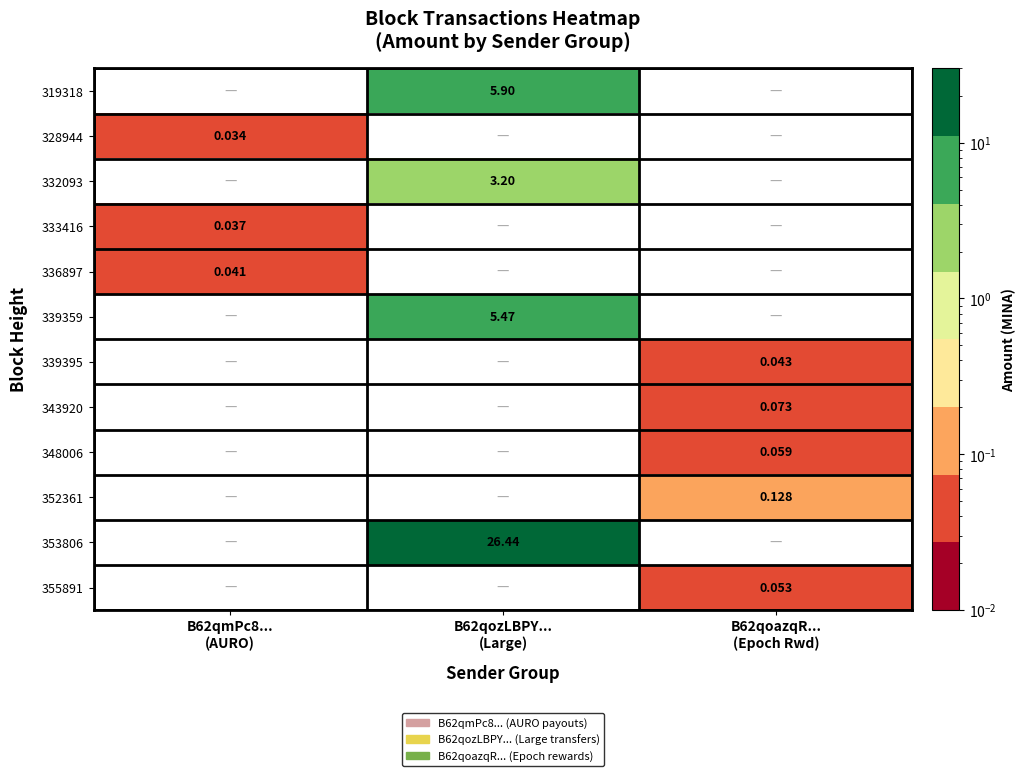

What is the sum of the 343920 values at B62qmPc8... (AURO) and B62qoazqR... (Epoch Rwd)?

0.1